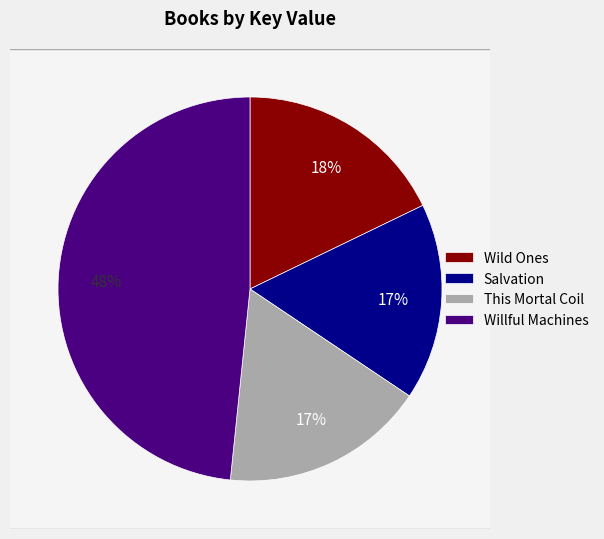

To the nearest percent, what is the average slice percentage?

25%